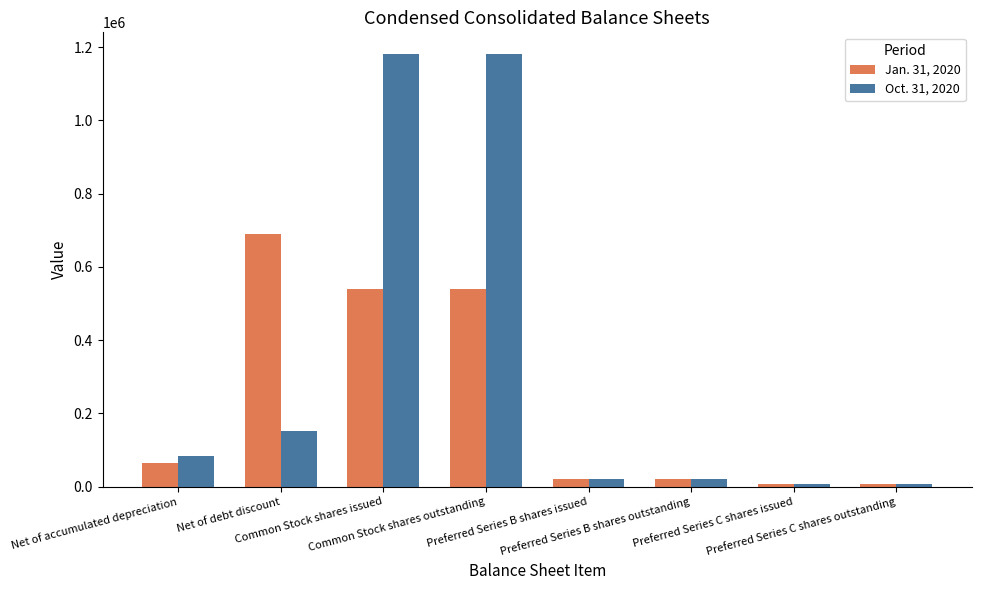

The Oct. 31, 2020 series shows 1181644 at Common Stock shares issued. True or false?

True